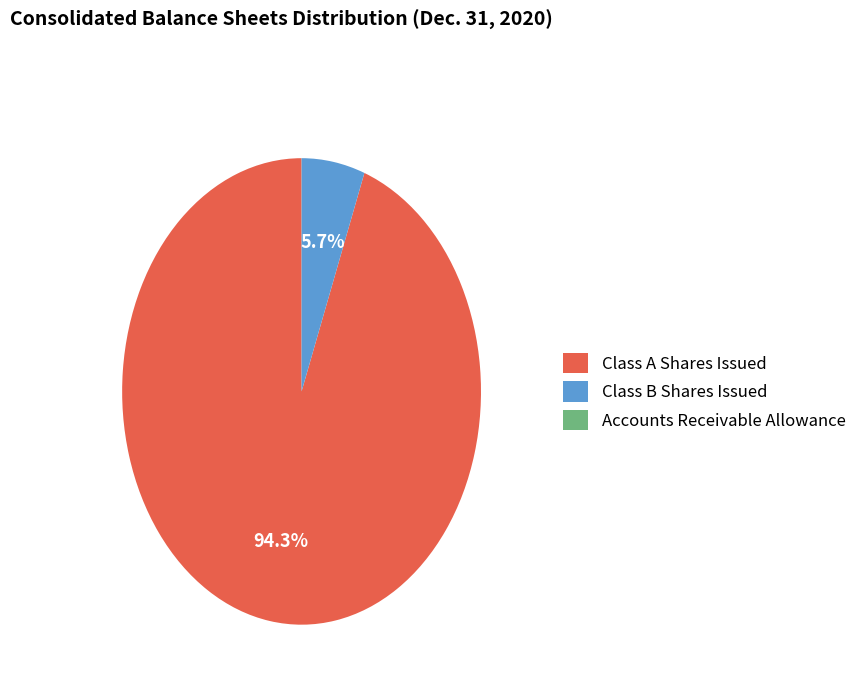

What is the largest slice in the pie chart?

Class A Shares Issued